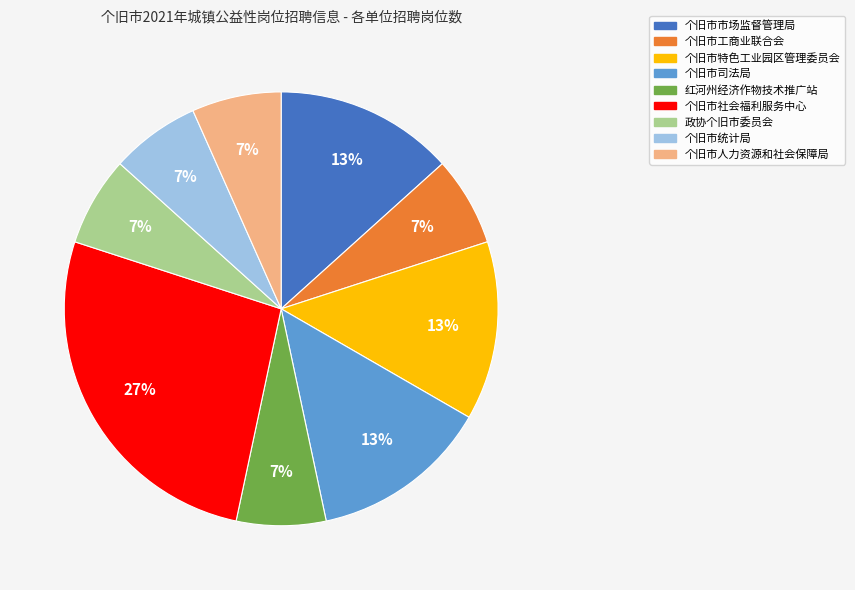

To the nearest percent, what percentage of the pie is 政协个旧市委员会?

7%